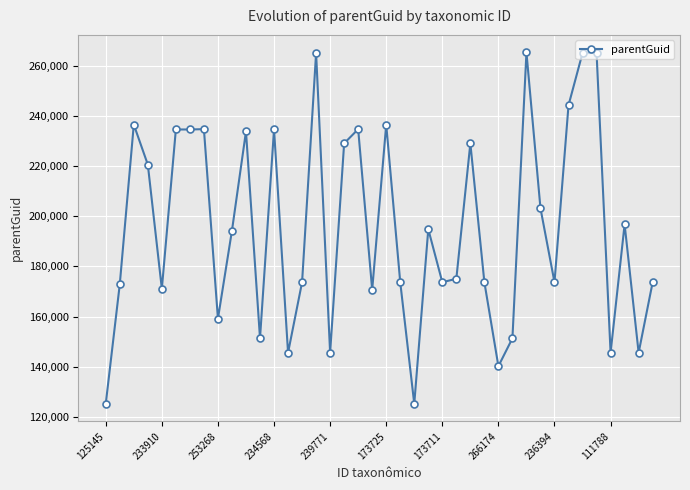

What is the sum of all values?

7820687